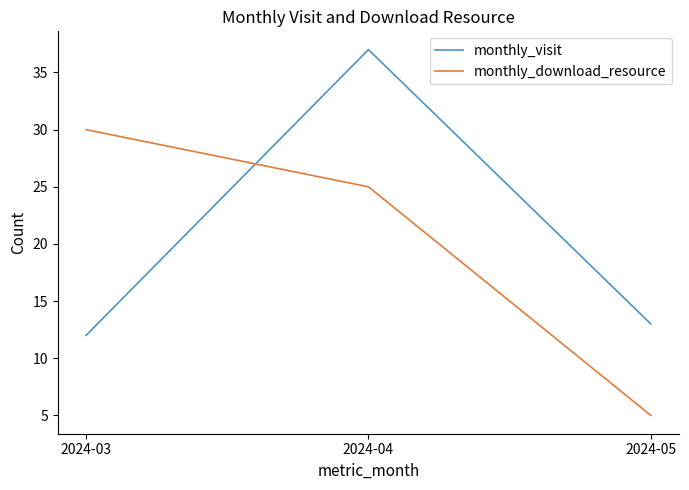

How many values in the monthly_download_resource series are below 25?

1